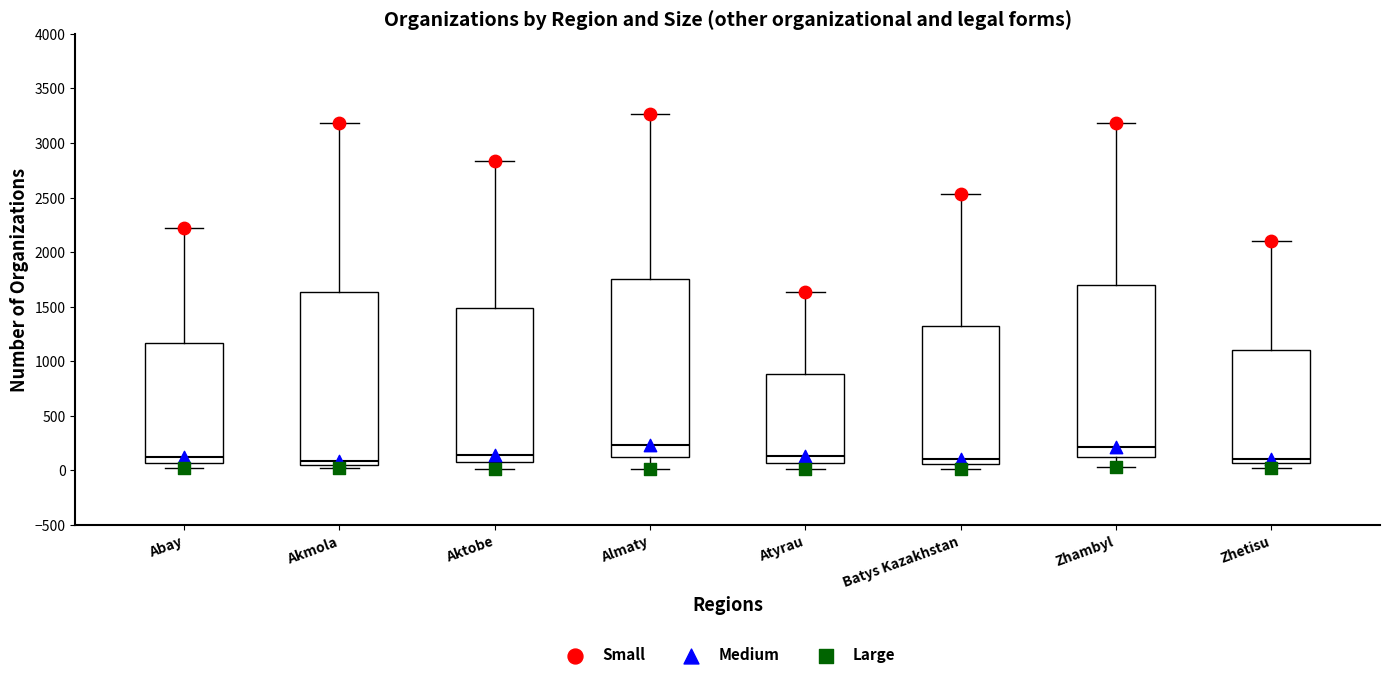

Reading left to right, read every box against the y-axis: the position of its median line, the range the box covers, and the ends of its whiskers. The values are not printed on the chart, so give them approximately, as read against the axis.

Abay: median 100, box 50 to 1150, whiskers 50 (just below the box's lower edge) to 2200
Akmola: median 100, box 50 to 1650, whiskers 0 to 3200
Aktobe: median 150, box 100 to 1500, whiskers 0 to 2850
Almaty: median 250, box 150 to 1750, whiskers 0 to 3250
Atyrau: median 150, box 50 to 900, whiskers 0 to 1650
Batys Kazakhstan: median 100, box 50 to 1300, whiskers 0 to 2550
Zhambyl: median 200, box 100 to 1700, whiskers 50 to 3200
Zhetisu: median 100, box 50 to 1100, whiskers 50 (just below the box's lower edge) to 2100